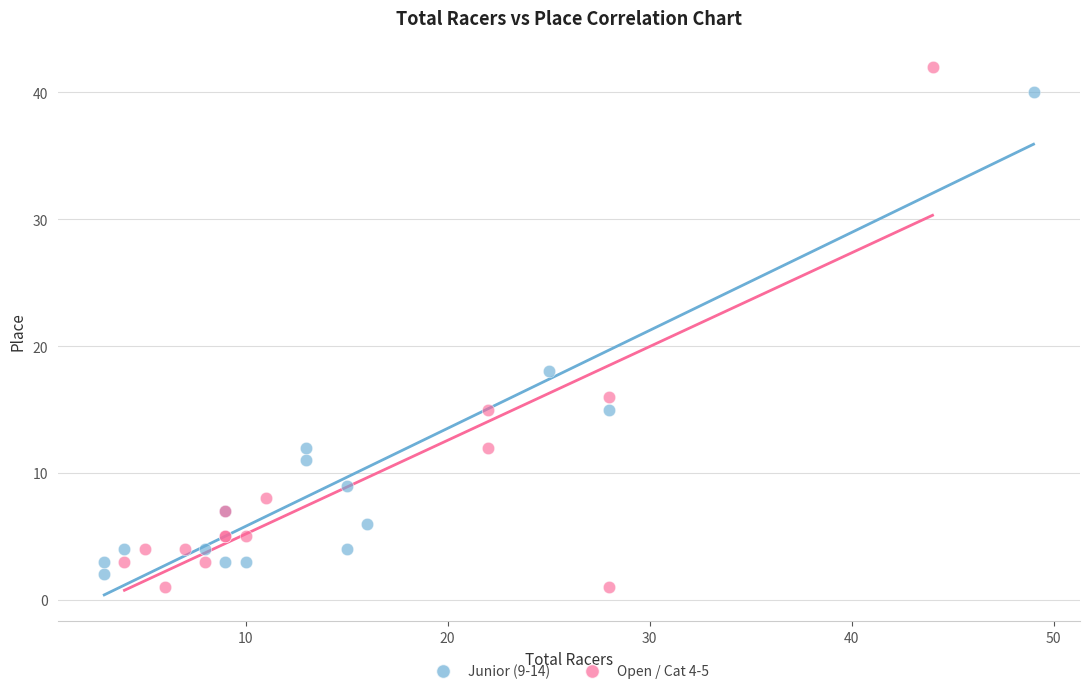

What are all the series names shown in the legend?

Junior (9-14), Open / Cat 4-5